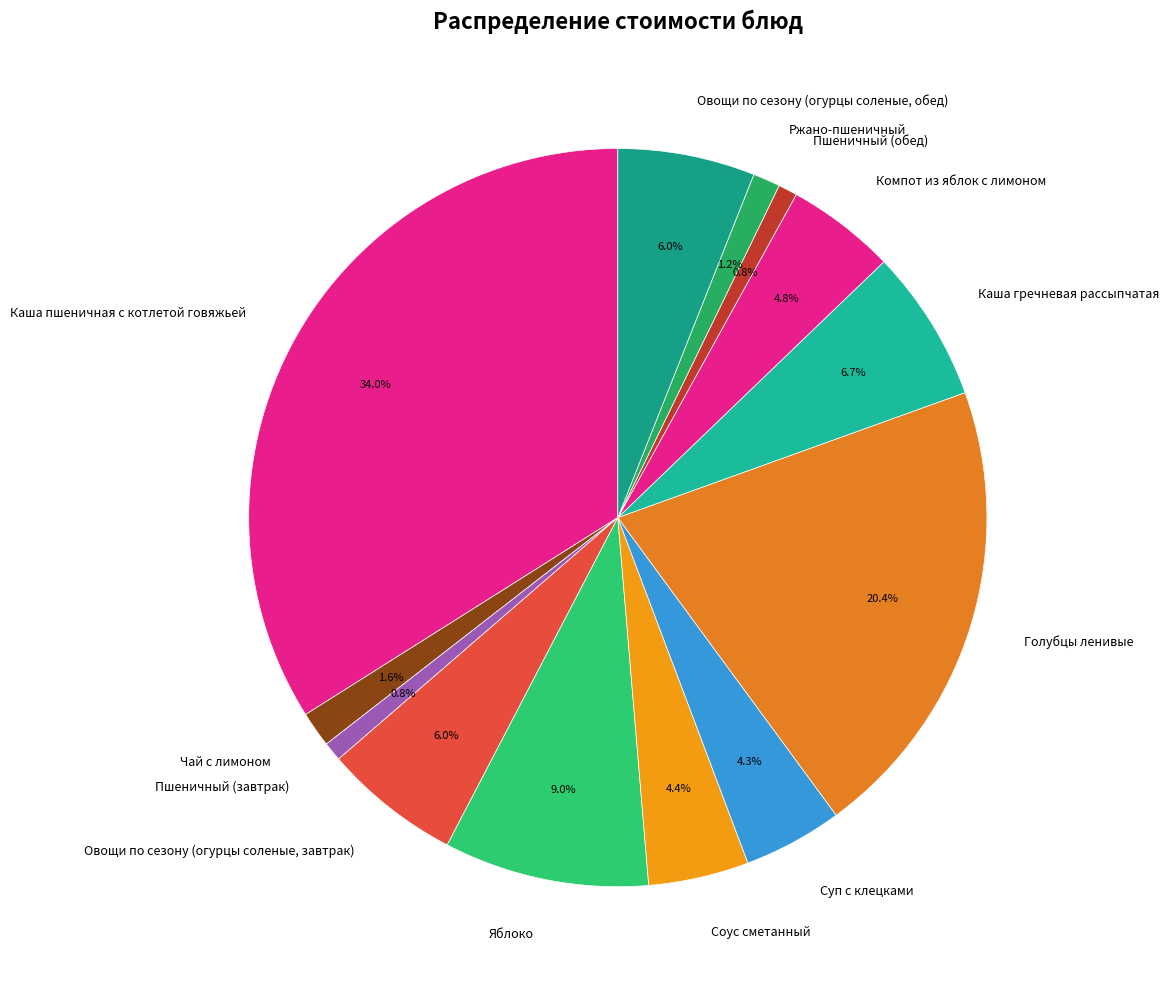

Does Соус сметанный represent more than half of the total?

No